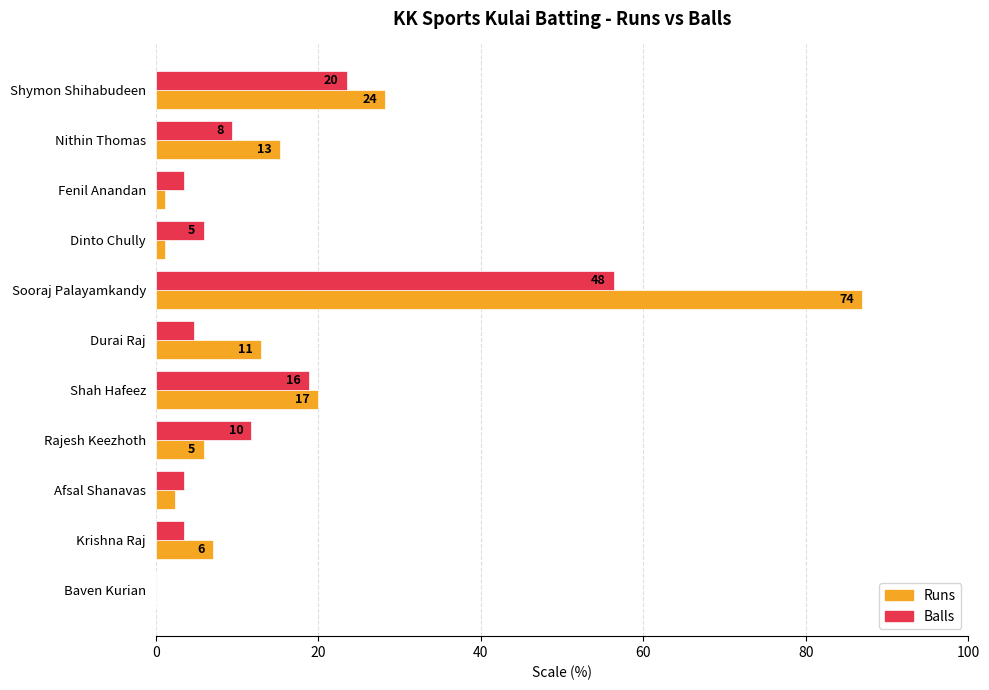

Rank the series by their average value, from lowest to highest.

Balls, Runs